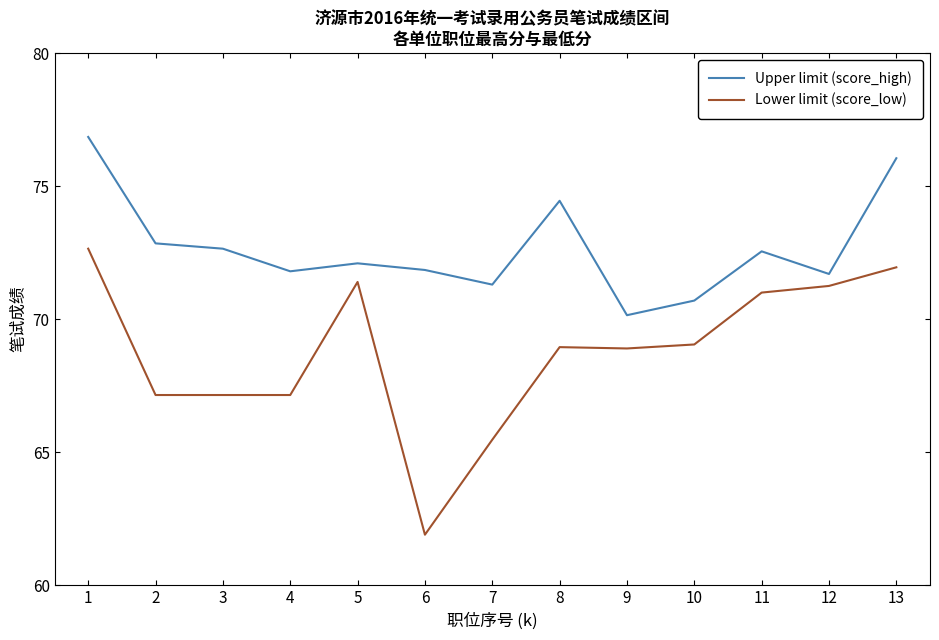

Is it true that Upper limit (score_high) equals 70.7 at 10?

True